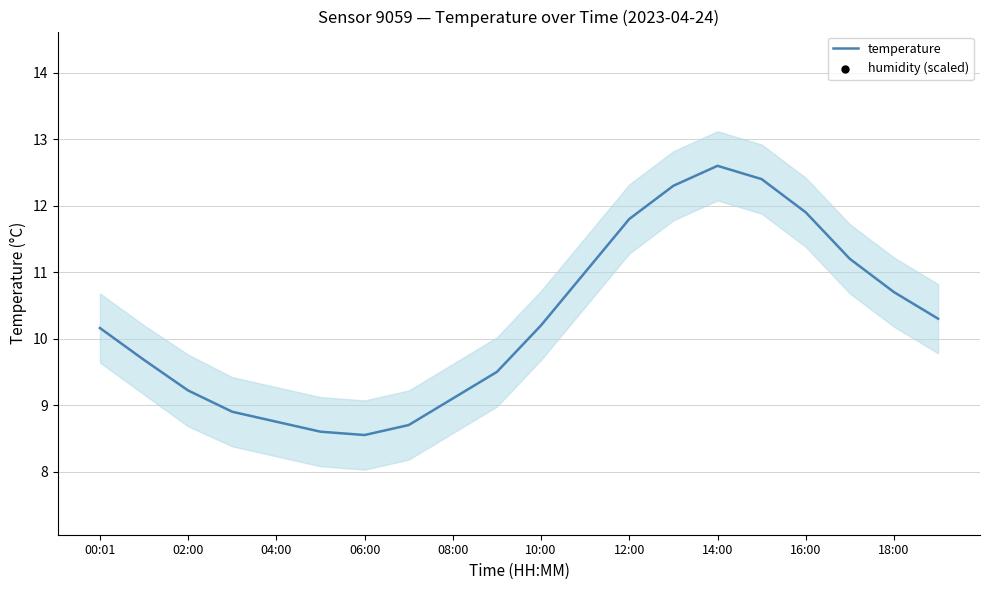

What is the lowest value of the temperature series?

8.6